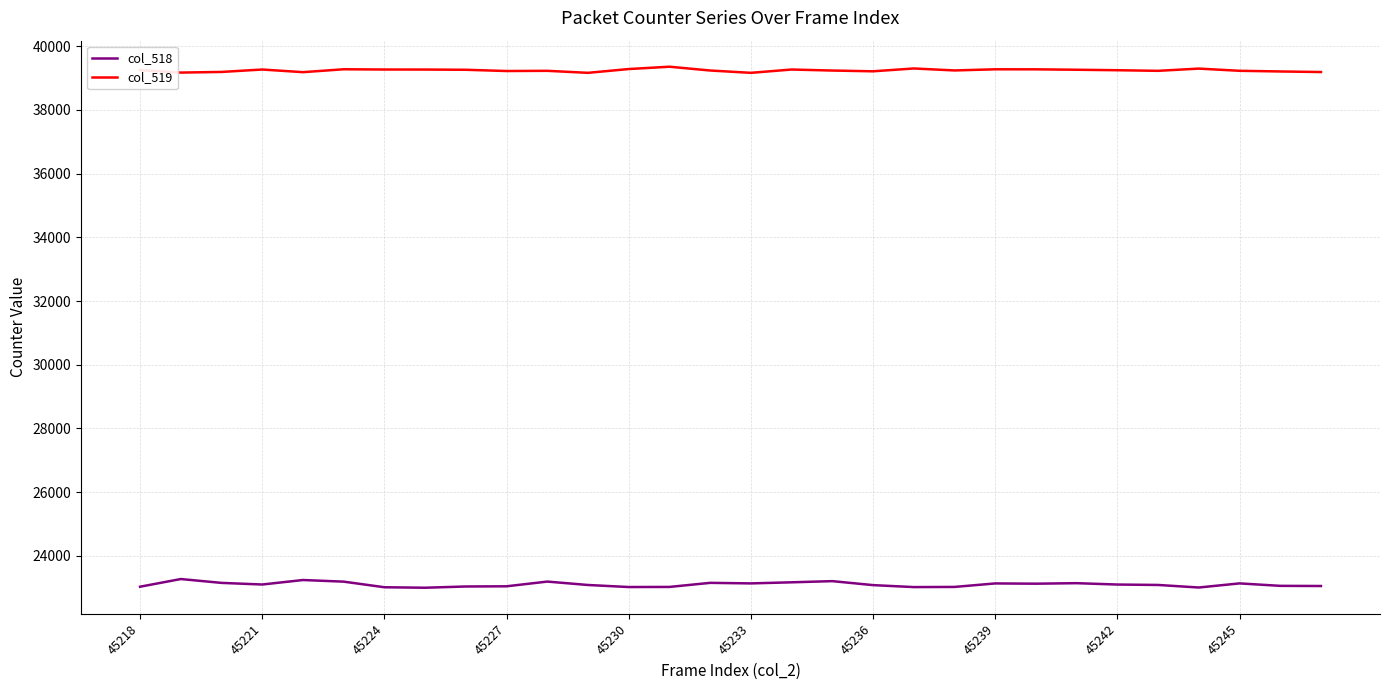

True or false: col_518 and col_519 intersect in this chart.

False